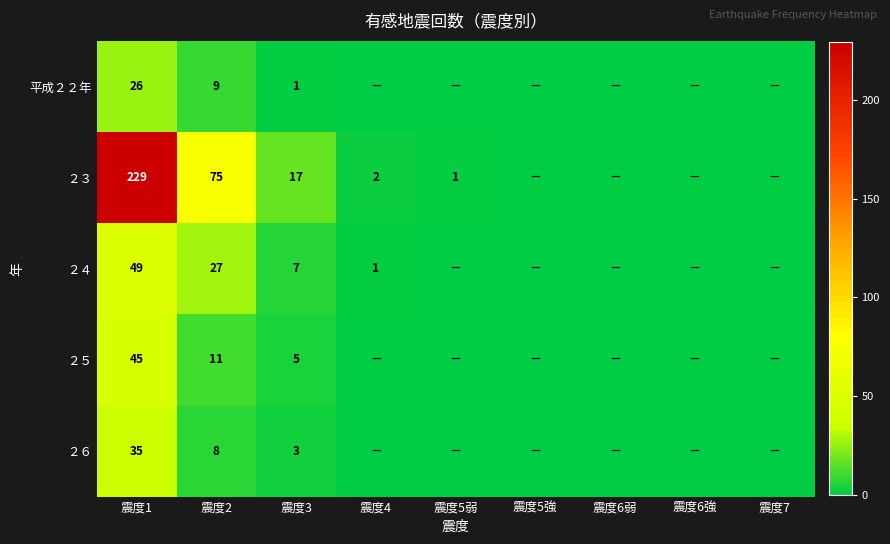

Rank the series at 震度1 from lowest to highest value.

平成２２年, ２６, ２５, ２４, ２３